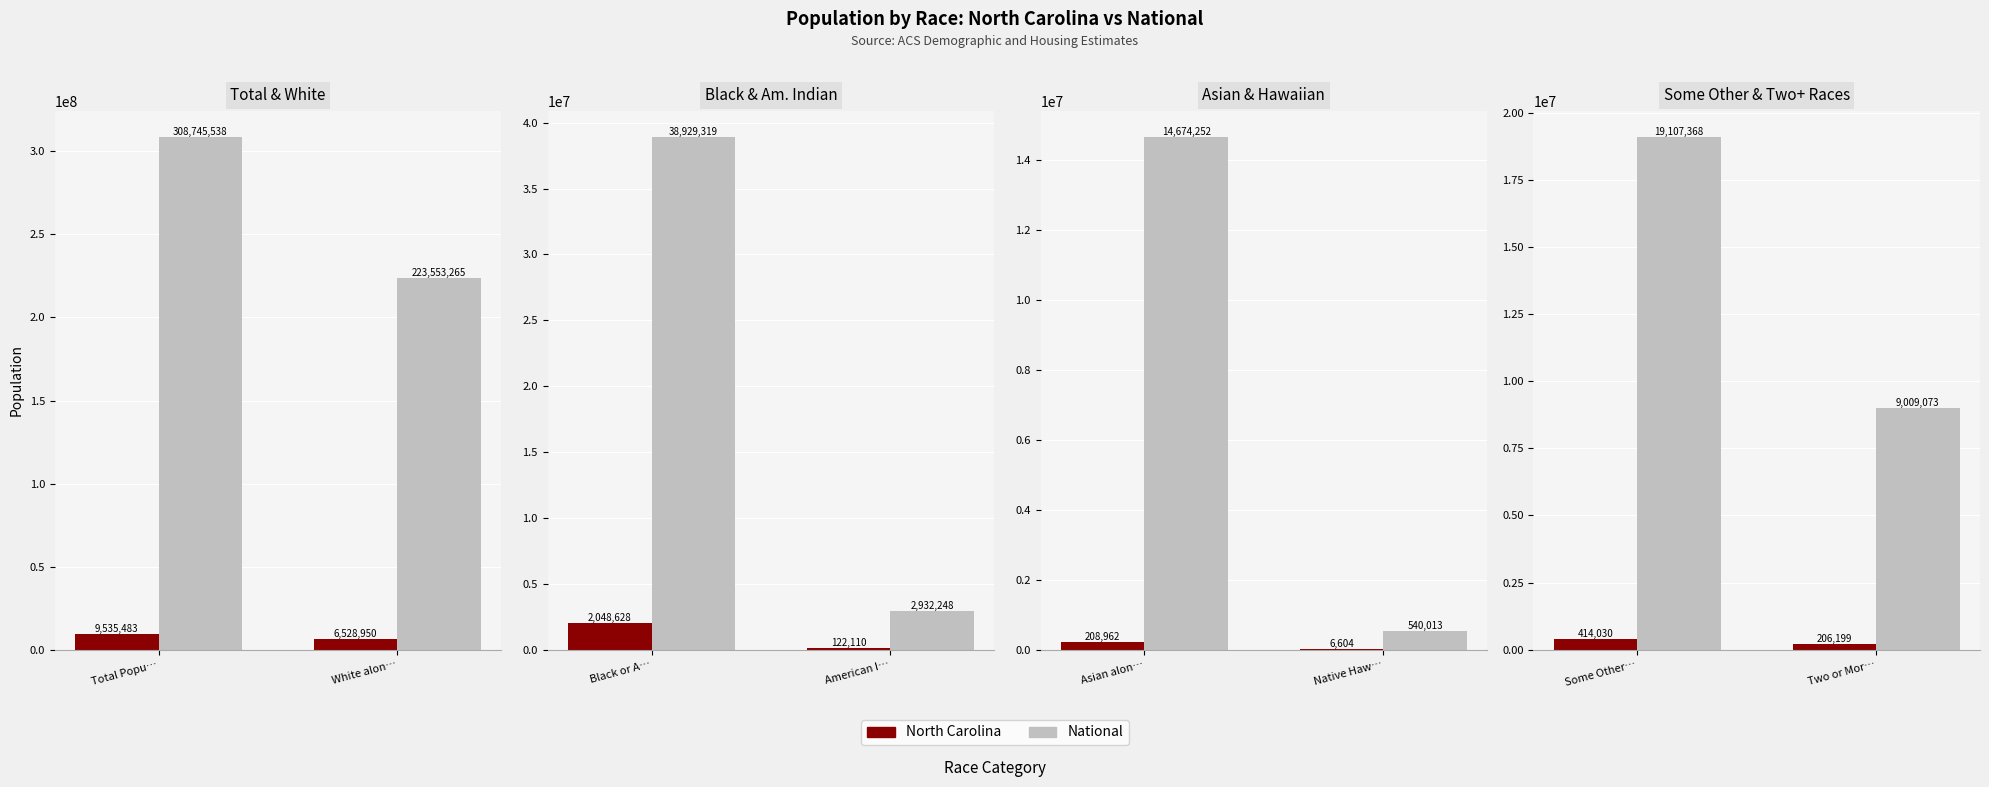

What position from the left is Some Other…?

1